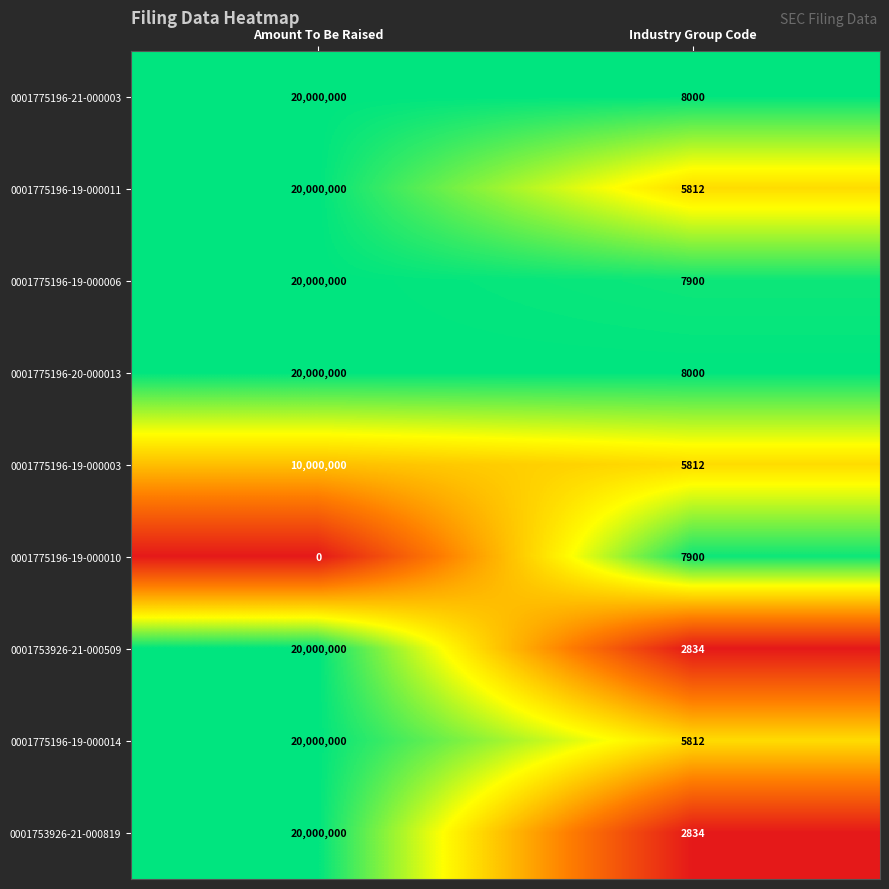

Reading left to right, transcribe all the data shown in this chart.

0001775196-21-000003: 20000000	8000
0001775196-19-000011: 20000000	5812
0001775196-19-000006: 20000000	7900
0001775196-20-000013: 20000000	8000
0001775196-19-000003: 10000000	5812
0001775196-19-000010: 0	7900
0001753926-21-000509: 20000000	2834
0001775196-19-000014: 20000000	5812
0001753926-21-000819: 20000000	2834